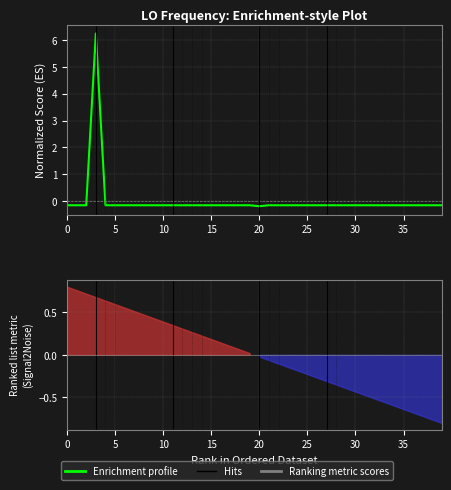

What is the label of the 15th point from the left?

14